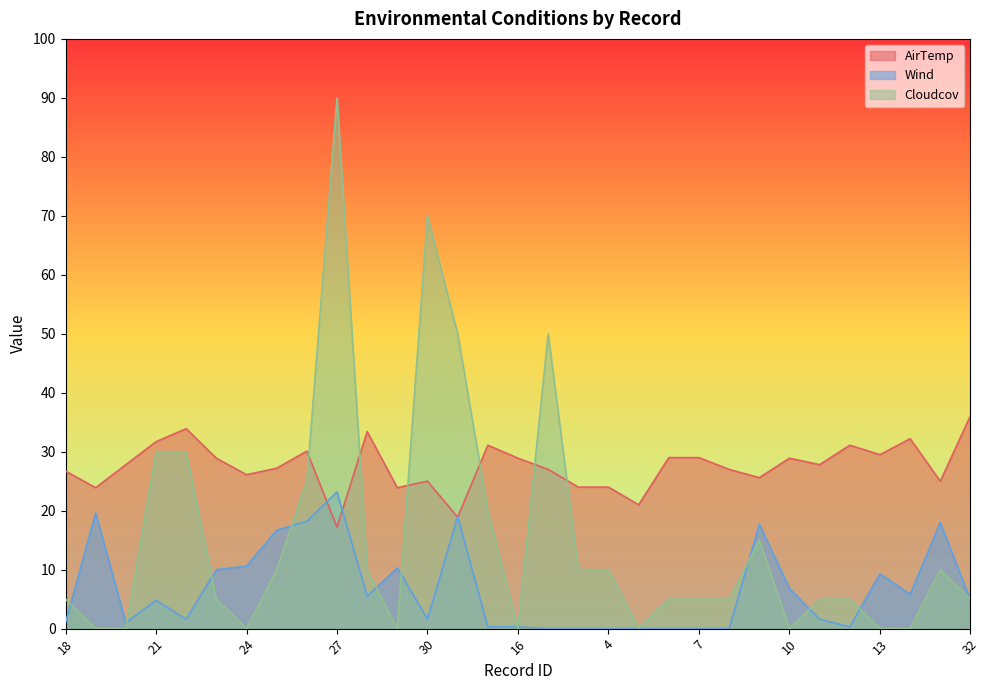

How many intersections are there between AirTemp and Cloudcov?

6